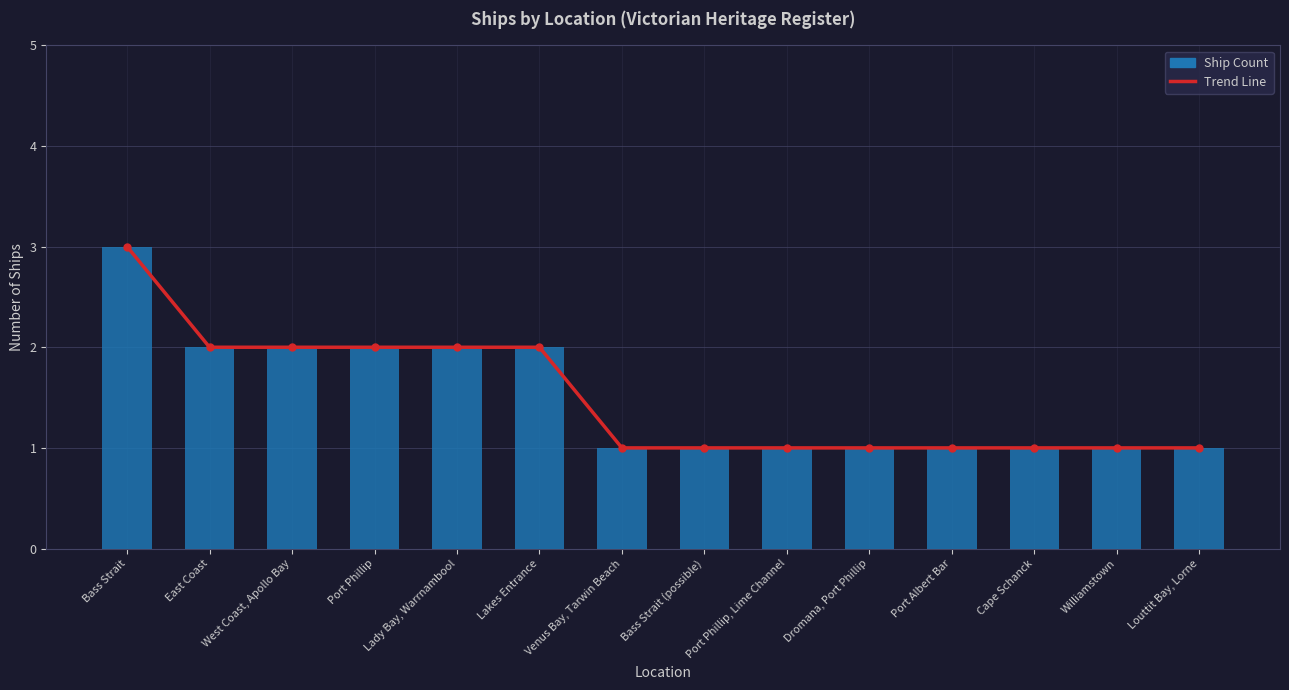

Is the value of Trend Line at Louttit Bay, Lorne greater than the value of Ship Count at Bass Strait?

No